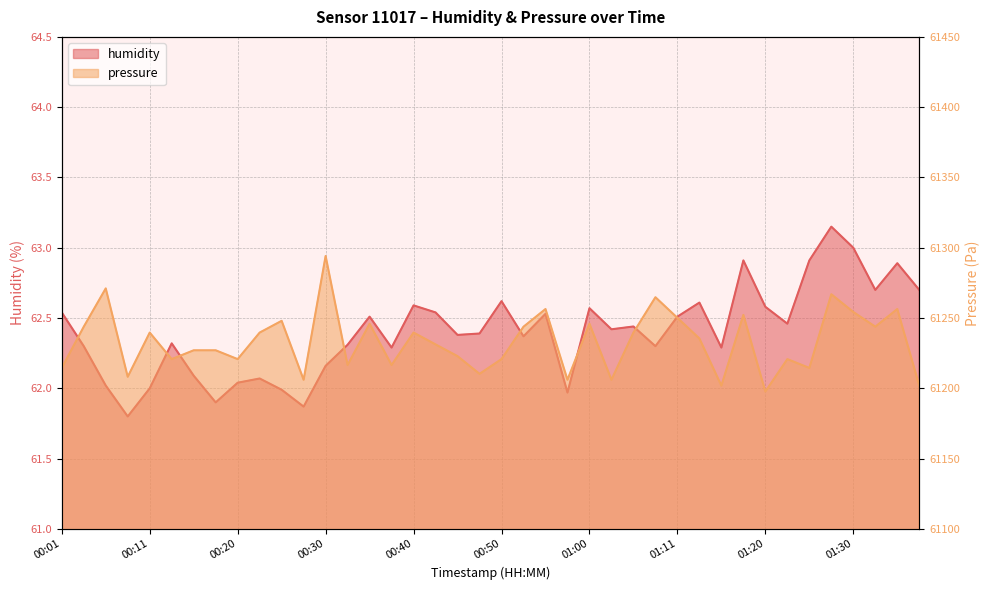

Which series has the widest spread of values?

pressure